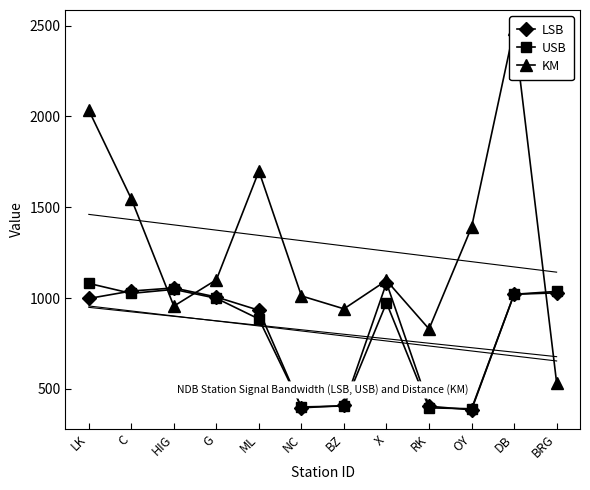

Which series has the largest total across all categories?

KM